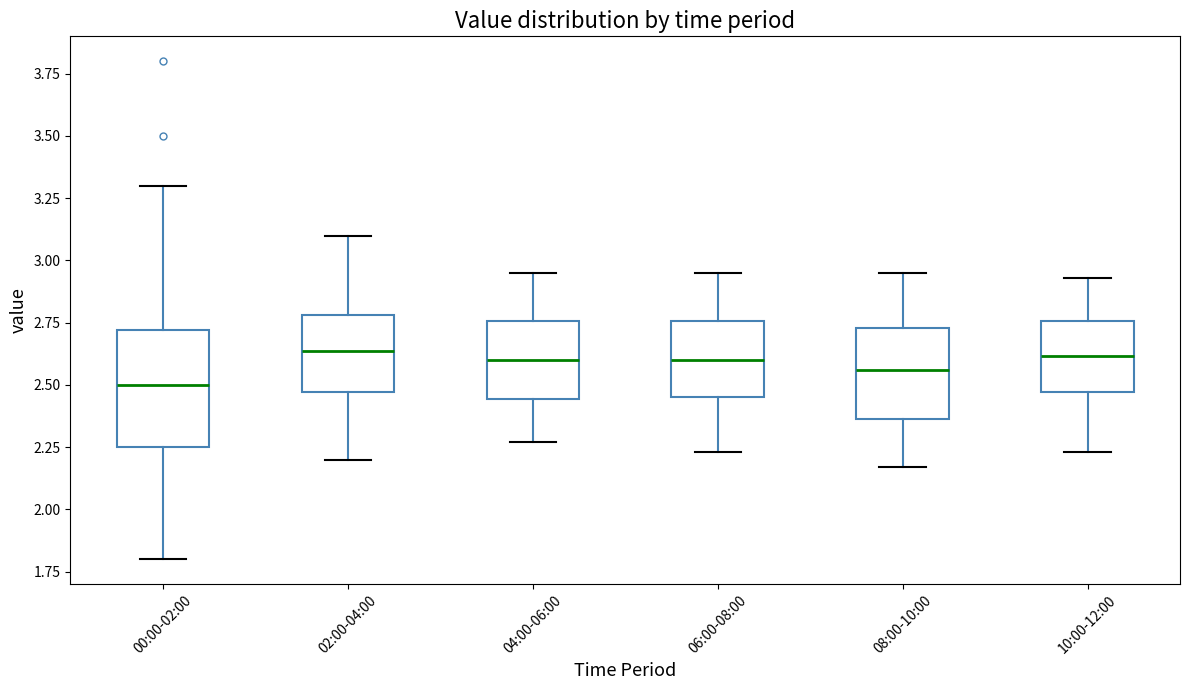

Reading left to right, transcribe this box plot: for each box, give where its median line is, the range the box spans, and where its two whiskers end, as read against the y-axis. The values are not printed on the chart, so give them approximately, as read against the axis.

00:00-02:00: median 2.50, box 2.25 to 2.70, whiskers 1.80 to 3.30
02:00-04:00: median 2.65, box 2.45 to 2.80, whiskers 2.20 to 3.10
04:00-06:00: median 2.60, box 2.45 to 2.75, whiskers 2.25 to 2.95
06:00-08:00: median 2.60, box 2.45 to 2.75, whiskers 2.25 to 2.95
08:00-10:00: median 2.55, box 2.35 to 2.75, whiskers 2.15 to 2.95
10:00-12:00: median 2.60, box 2.45 to 2.75, whiskers 2.25 to 2.95